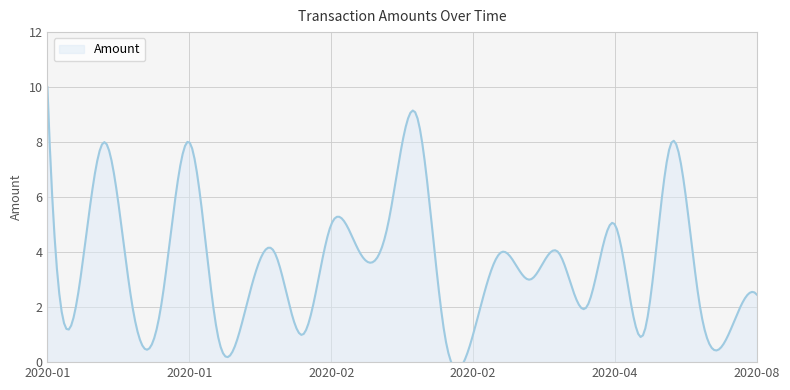

Reading left to right, extract all data points from this chart.

2020-01-22=10.0	2020-01-23=2.0	2020-01-24=8.0	2020-01-27=2.0	2020-01-27=2.0	2020-01-28=8.0	2020-01-29=1.0	2020-01-30=2.0	2020-02-01=4.0	2020-02-07=1.0	2020-02-08=5.0	2020-02-09=4.0	2020-02-15=5.0	2020-02-16=9.0	2020-02-21=1.0	2020-02-28=1.0	2020-03-17=4.0	2020-03-22=3.0	2020-03-26=4.0	2020-04-01=2.0	2020-04-05=5.0	2020-04-08=1.0	2020-04-08=8.0	2020-04-09=2.0	2020-04-18=1.0	2020-08-01=2.5